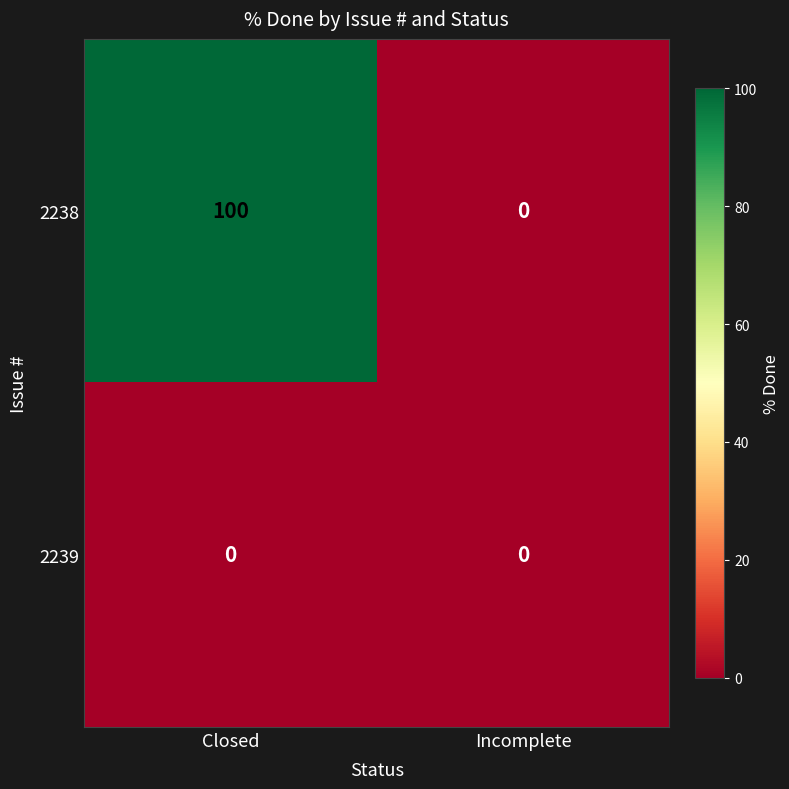

At how many categories does at least one series exceed 27?

1